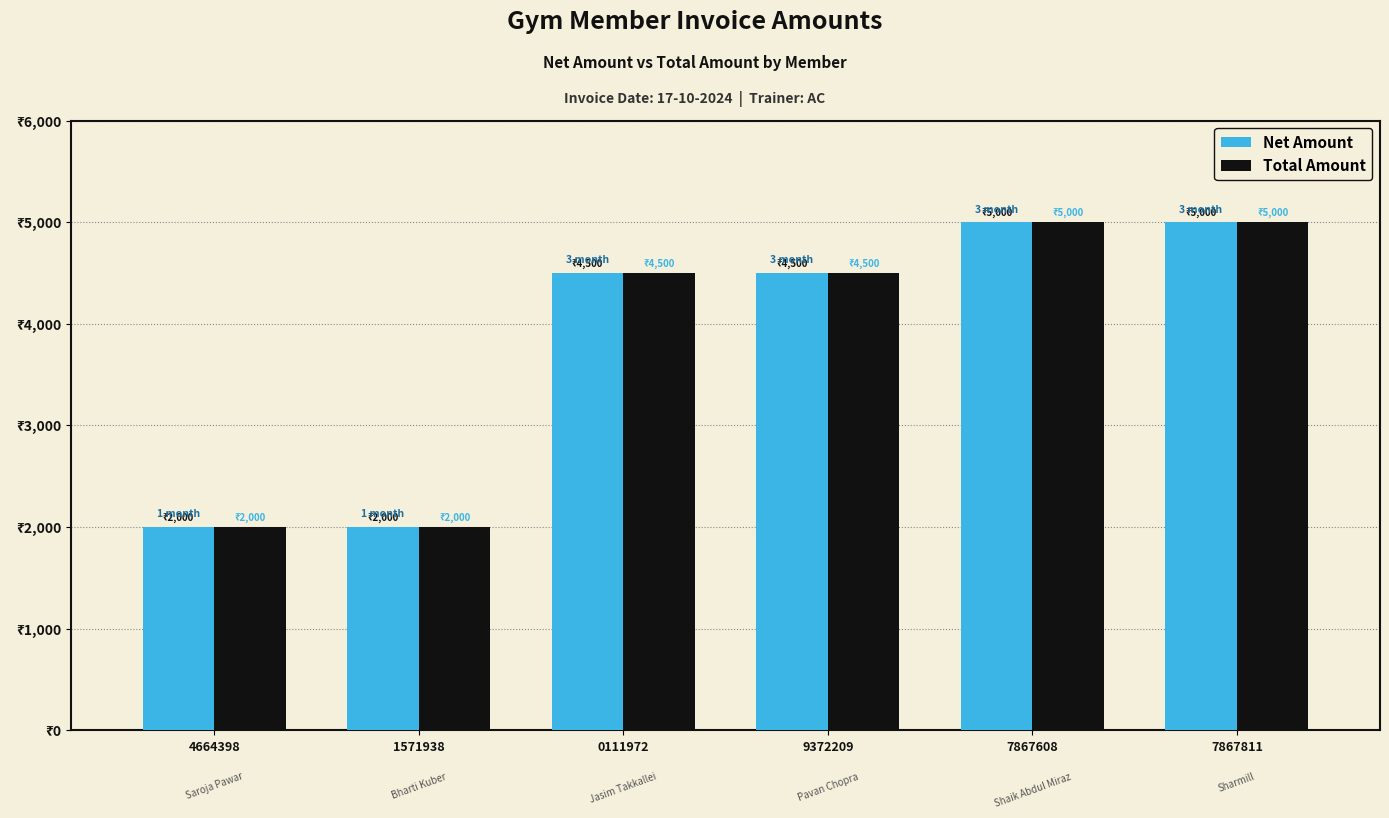

Are the bars horizontal?

No